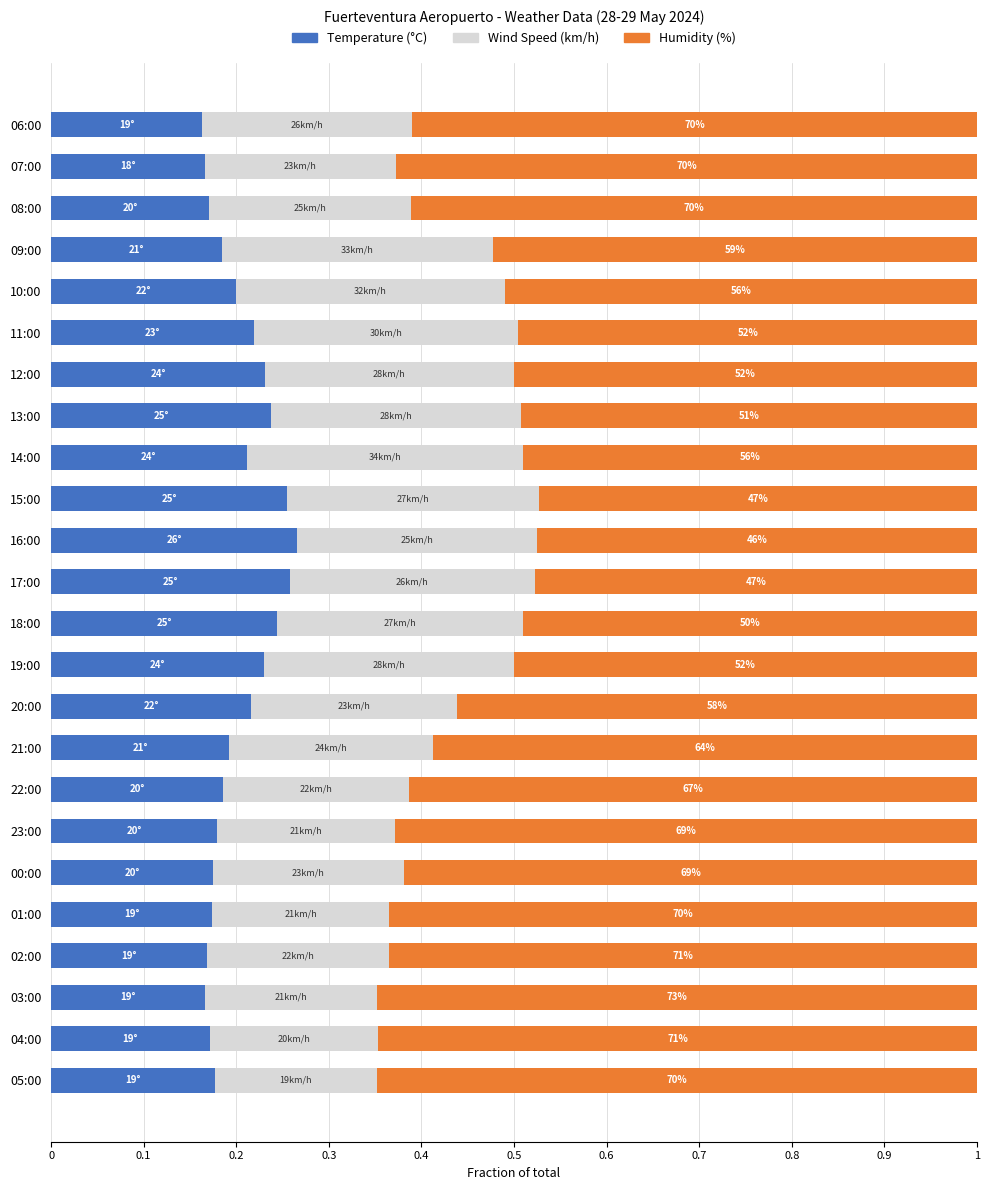

The value of Temperature (°C) at 03:00 is 0.2. True or false?

True